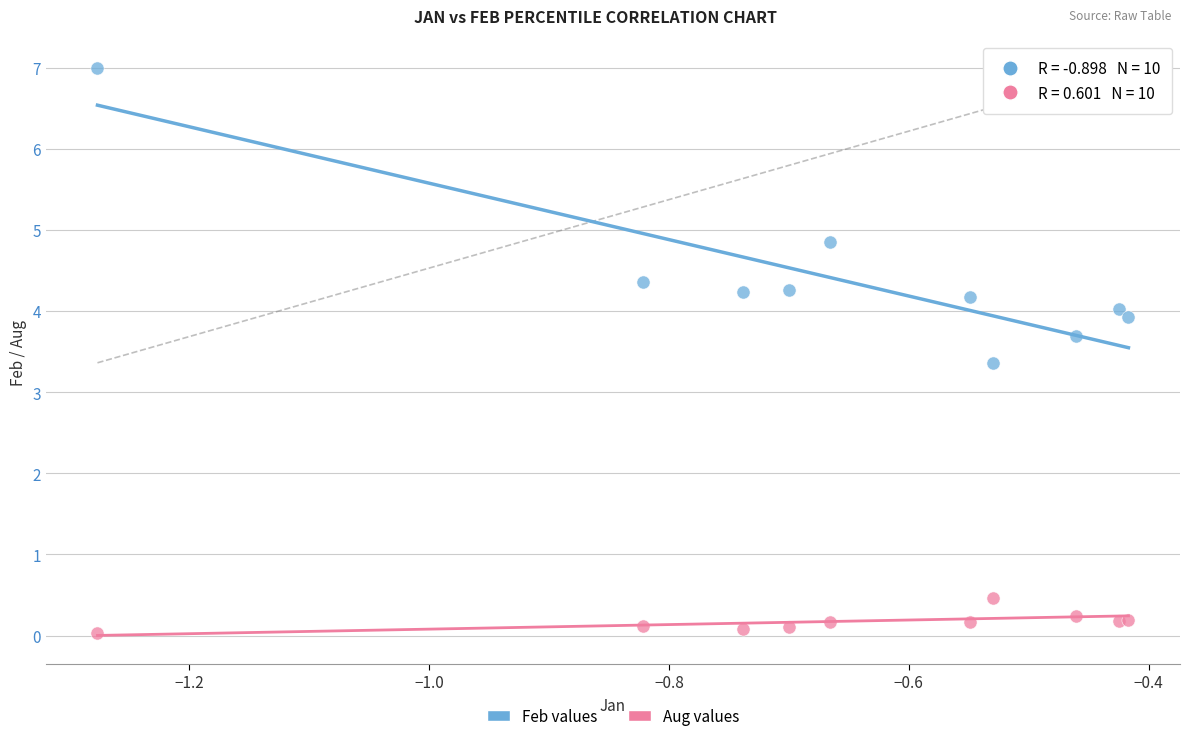

Across all series, what Y value is closest to 3?

3.4